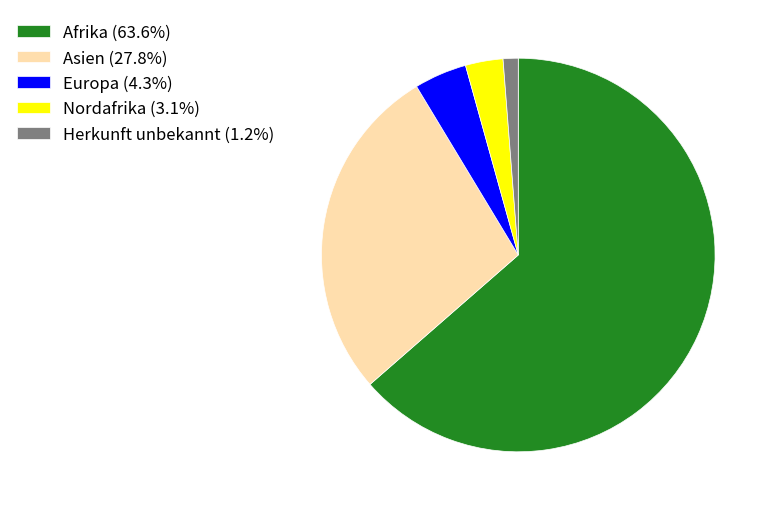

How many segments does this pie chart have?

5